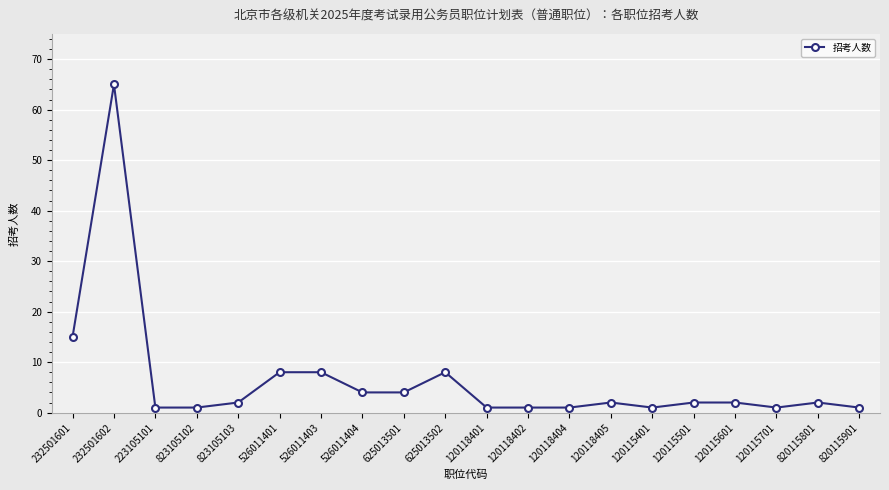

What is the difference between the maximum and second lowest values?

64